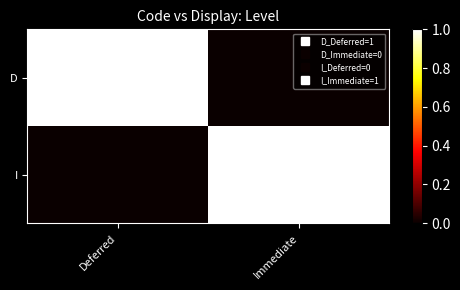

Reading left to right, what are all the values shown in this chart?

D: Deferred=1	Immediate=0
I: Deferred=0	Immediate=1